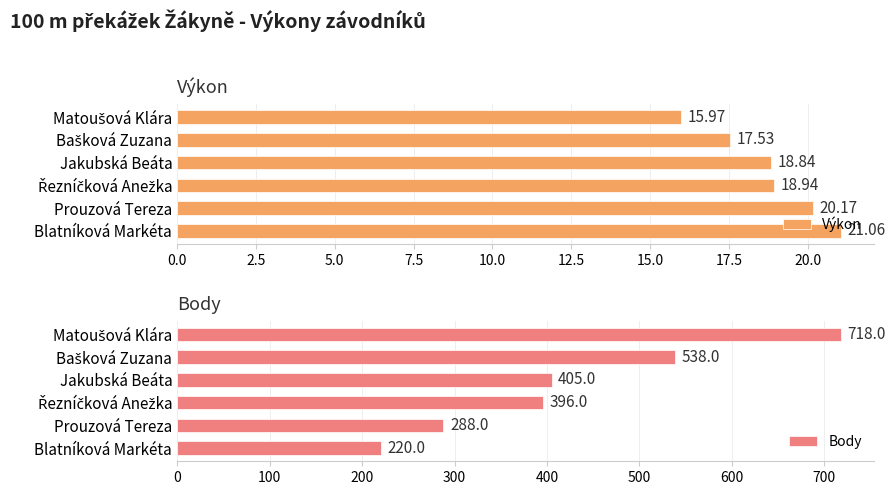

Rank the series by their maximum value, from highest to lowest.

Body, Výkon